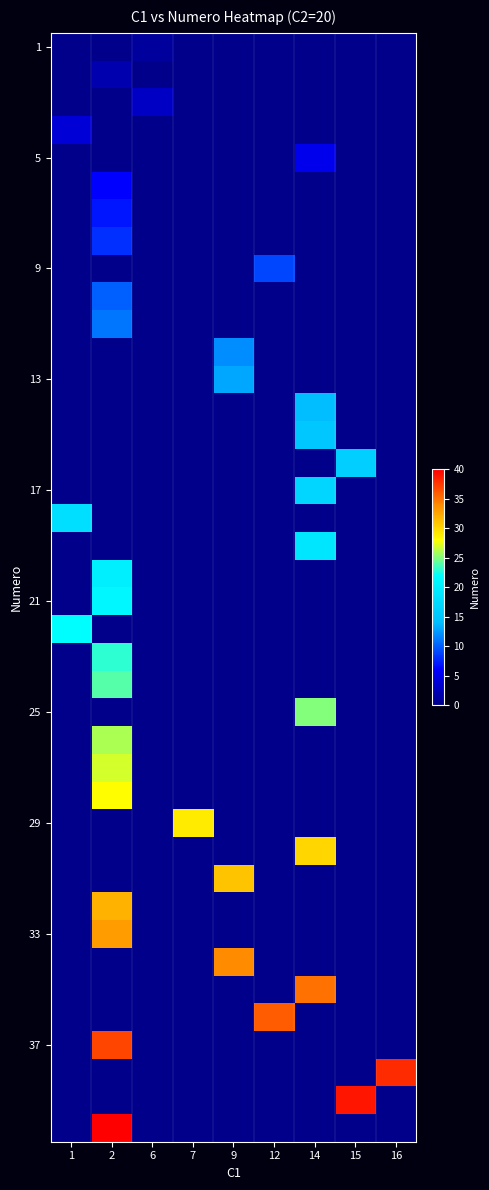

How many data points does each series have?

9